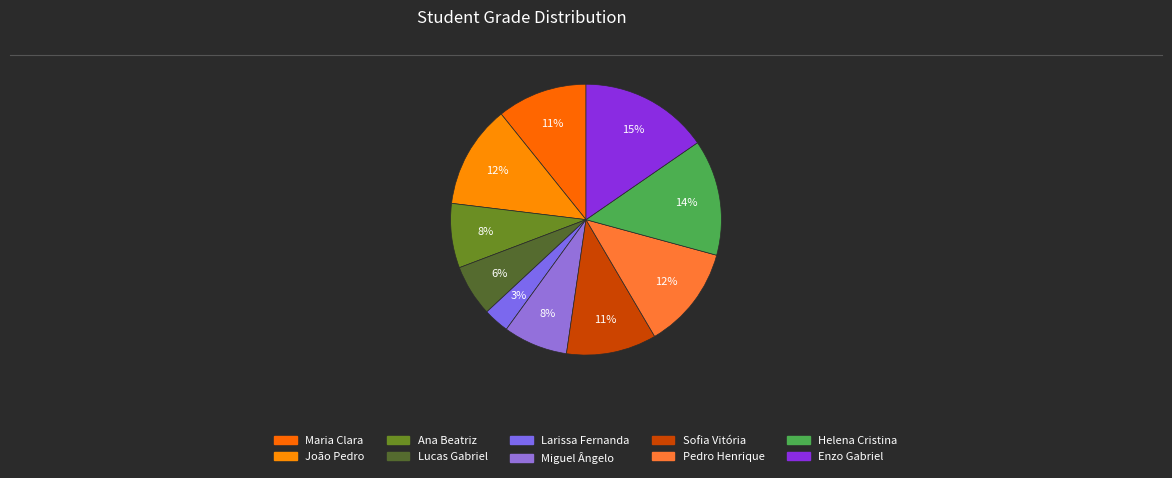

Approximately how many times larger is the value at Ana Beatriz compared to Sofia Vitória?

0.7